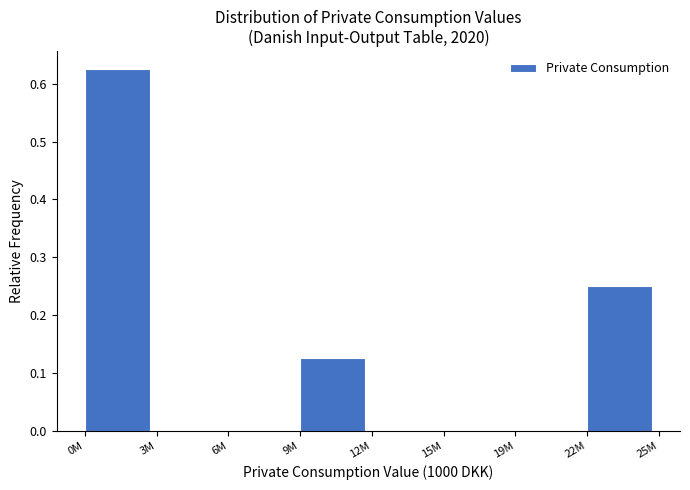

At which category does the chart reach its peak across all series?

0M